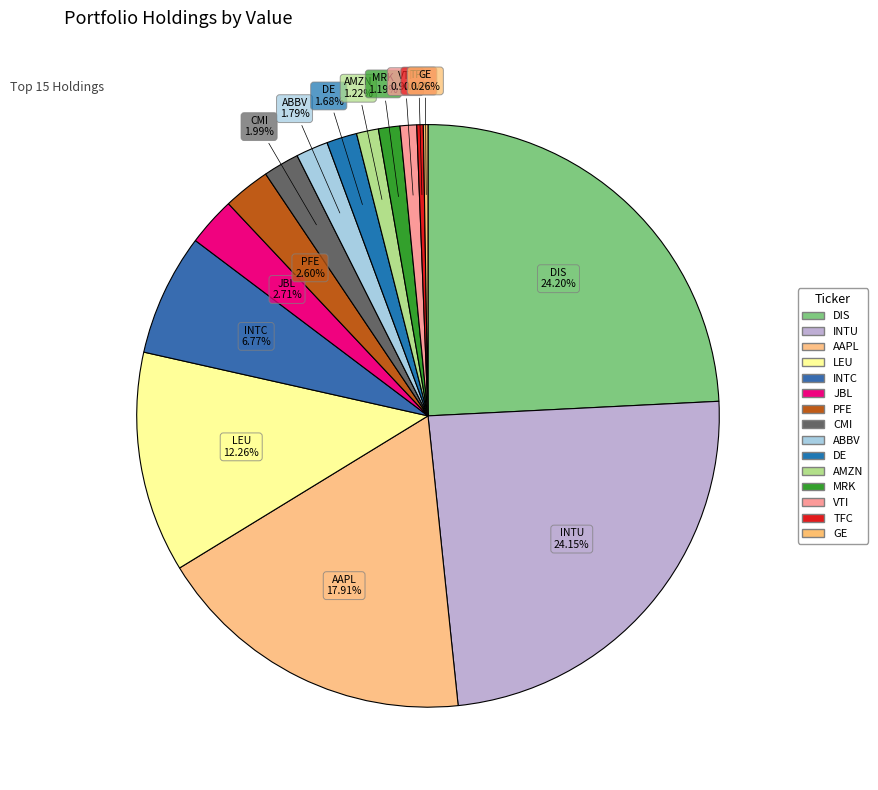

What is the total percentage of JBL and AAPL?

20.6%